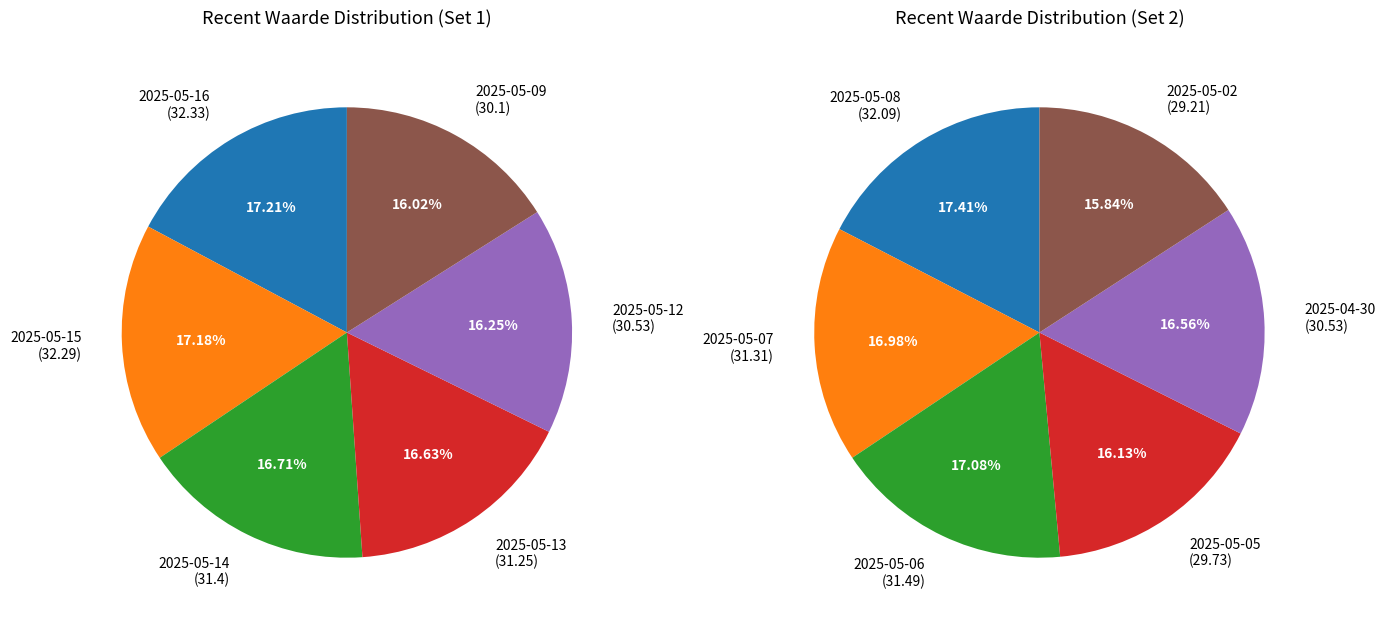

Does any single category account for the majority?

No